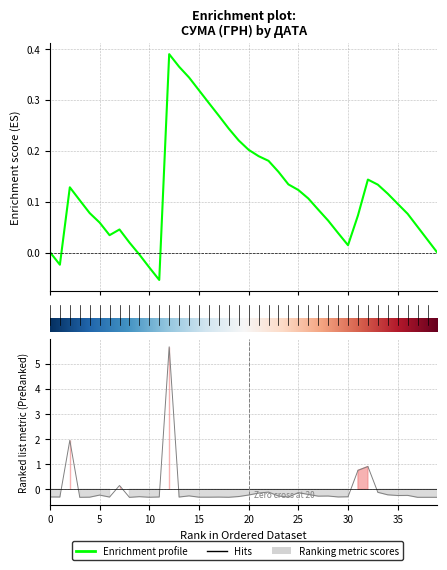

What is the minimum value shown in the chart?

-0.3